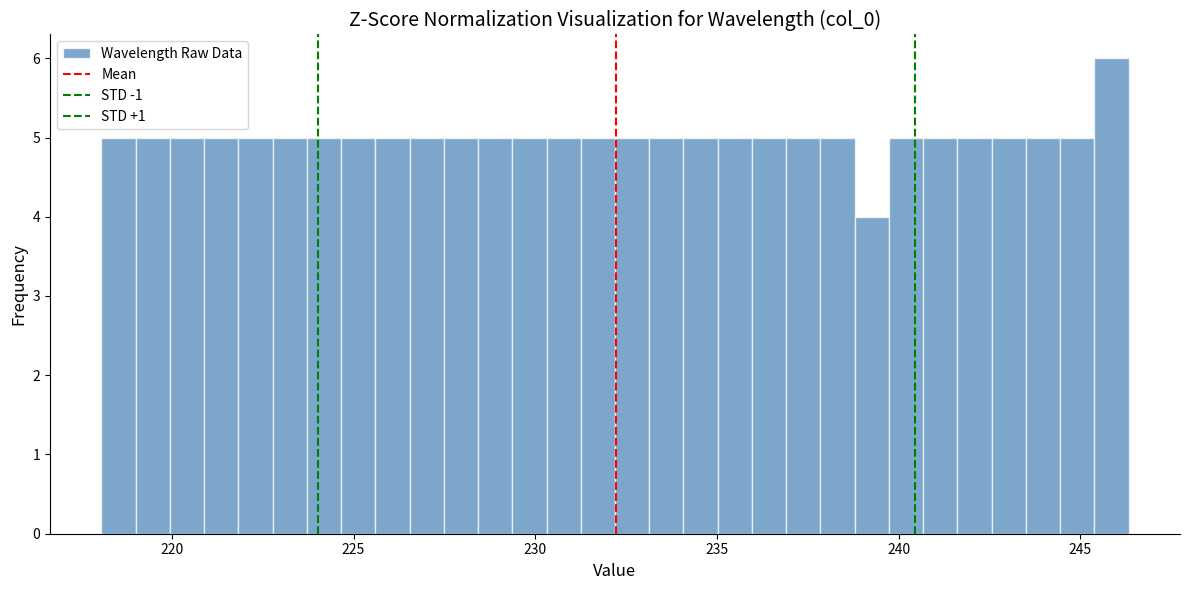

Around what value on the x-axis is the tallest bar? Give the approximate position of its centre, as read against the axis.

246.0